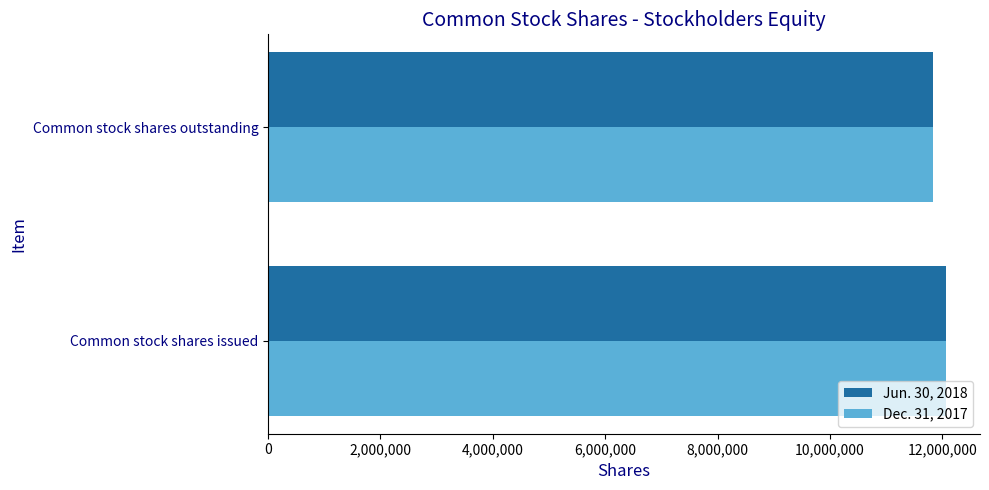

What is the sum of the Jun. 30, 2018 values at Common stock shares outstanding and Common stock shares issued?

23906660